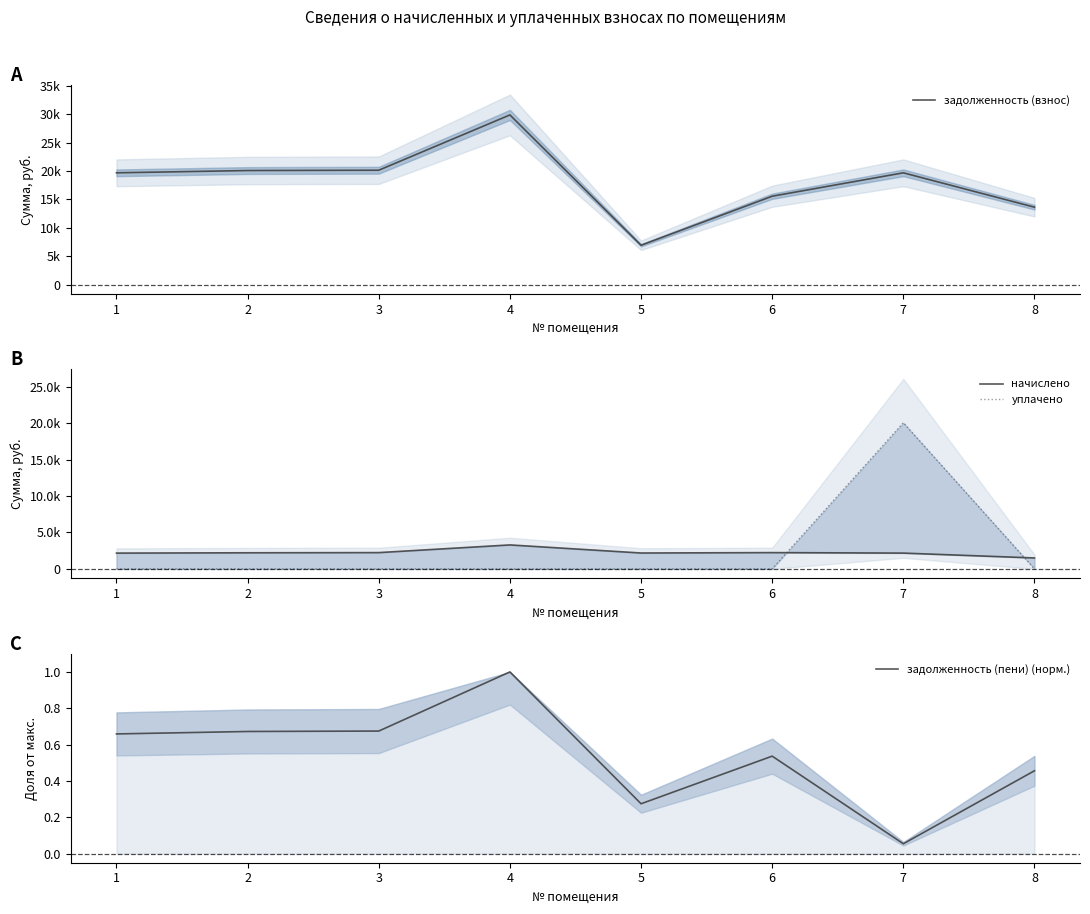

Rank the series at 5 from highest to lowest value.

задолженность (взнос), начислено, задолженность (пени) (норм.), уплачено